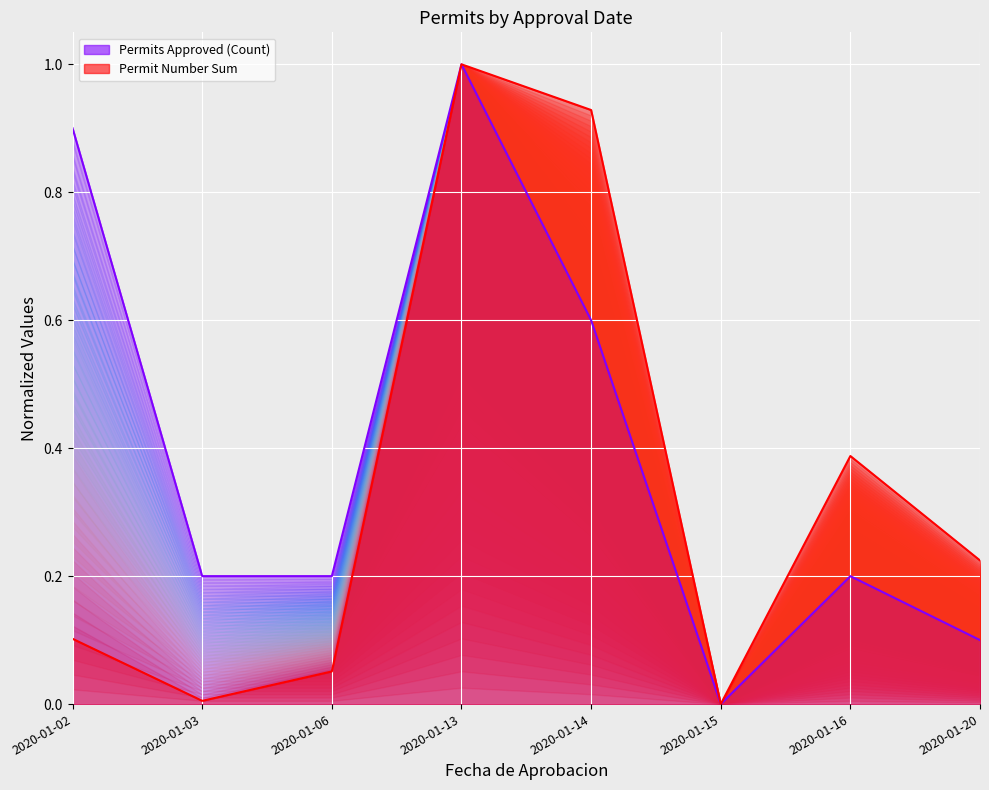

Is the value of Permits Approved (Count) at 2020-01-15 greater than the value of Permit Number Sum at 2020-01-13?

No